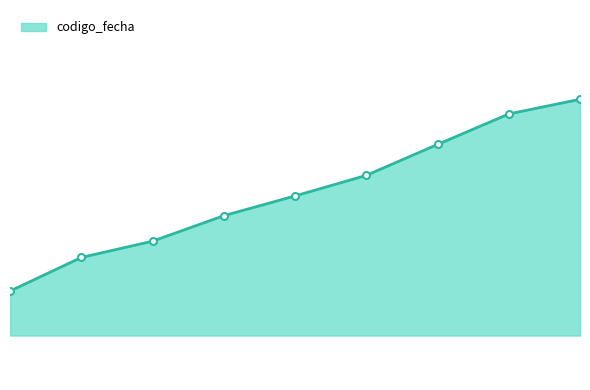

Is this an area chart (filled region under the line)?

Yes